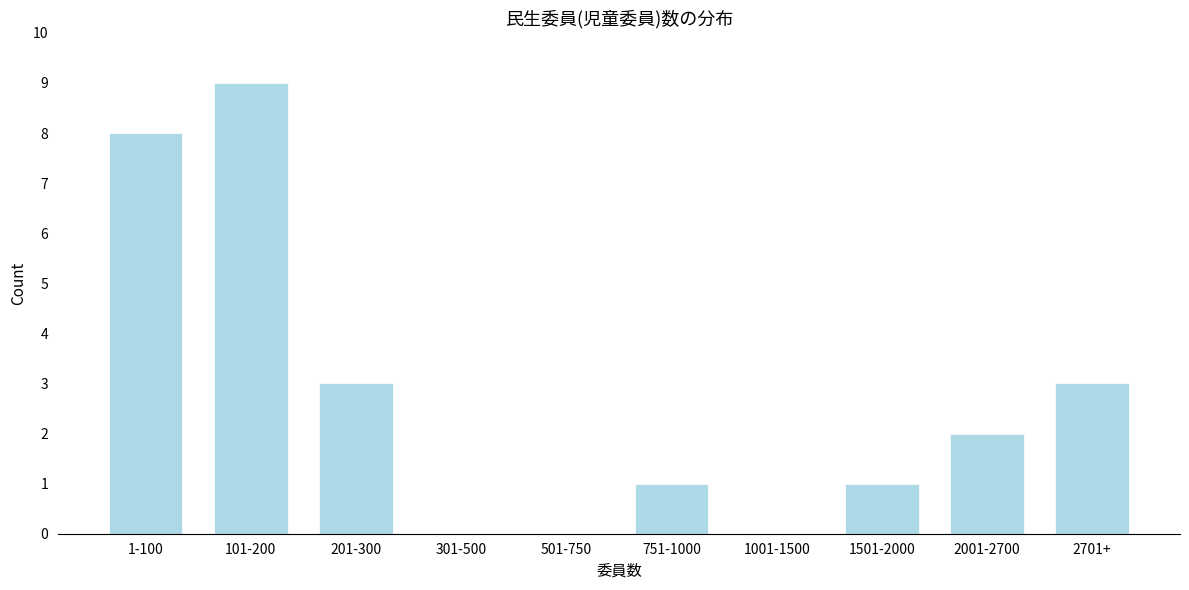

Reading right to left, transcribe all the data shown in this chart.

2701+=3	2001-2700=2	1501-2000=1	1001-1500=0	751-1000=1	501-750=0	301-500=0	201-300=3	101-200=9	1-100=8